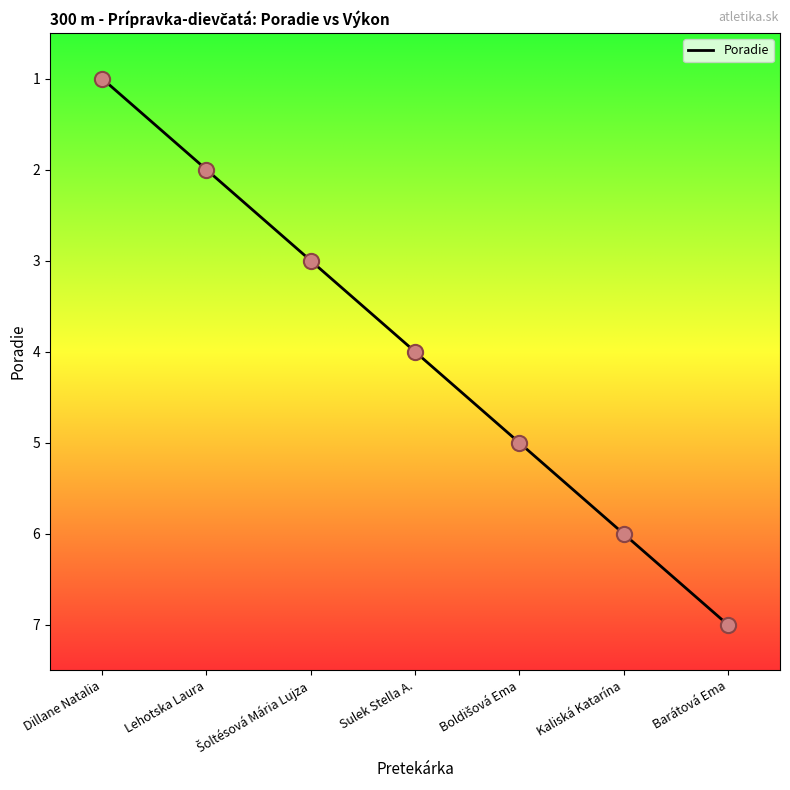

What is the change in value from Lehotska Laura to Kaliská Katarína?

+4